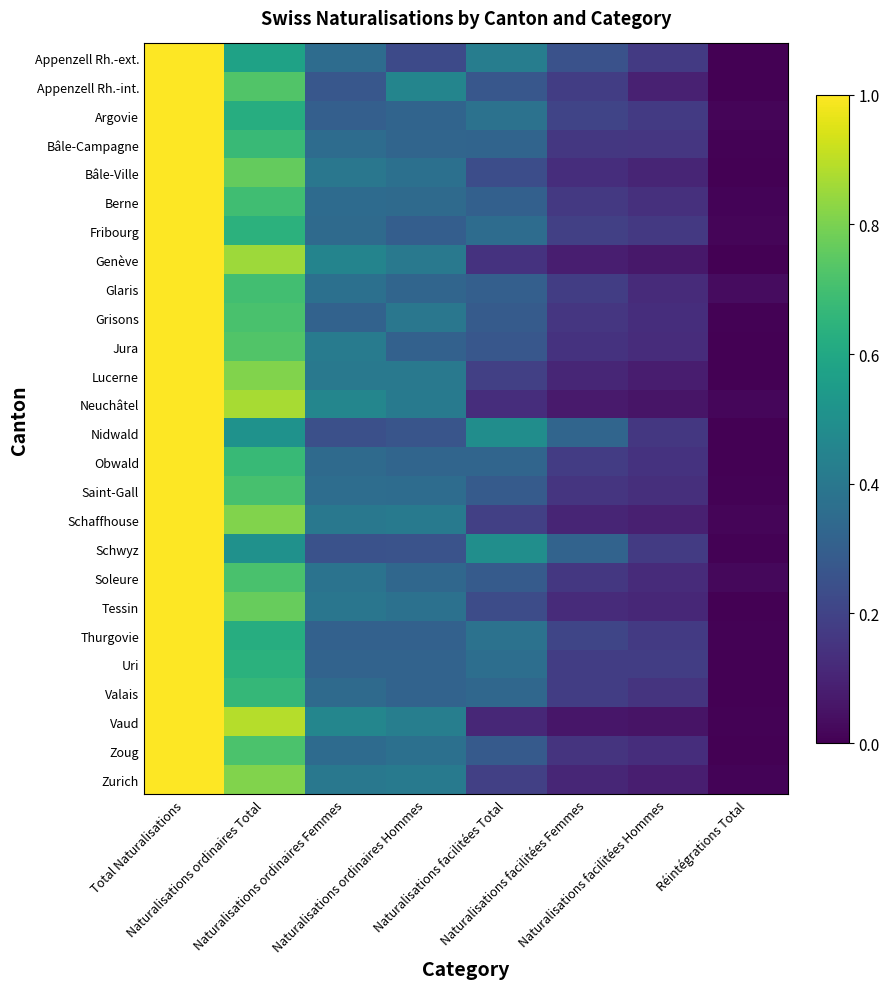

Rank the series by their maximum value, from lowest to highest.

Appenzell Rh.-ext., Appenzell Rh.-int., Argovie, Bâle-Campagne, Bâle-Ville, Berne, Fribourg, Genève, Glaris, Grisons, Jura, Lucerne, Neuchâtel, Nidwald, Obwald, Saint-Gall, Schaffhouse, Schwyz, Soleure, Tessin, Thurgovie, Uri, Valais, Vaud, Zoug, Zurich